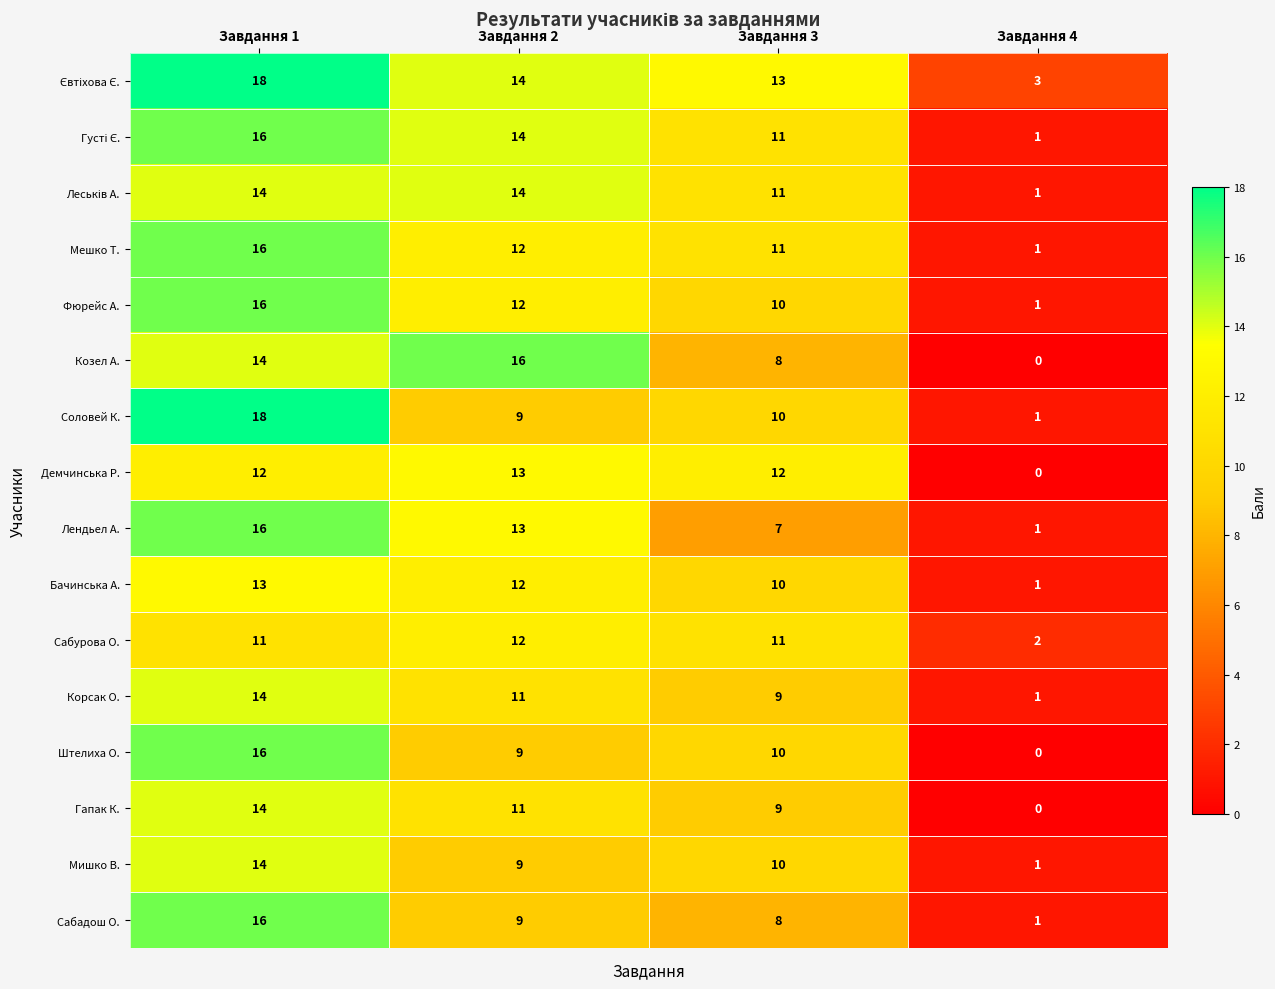

What is the sum of the Лендьел А. values at Завдання 3 and Завдання 4?

8